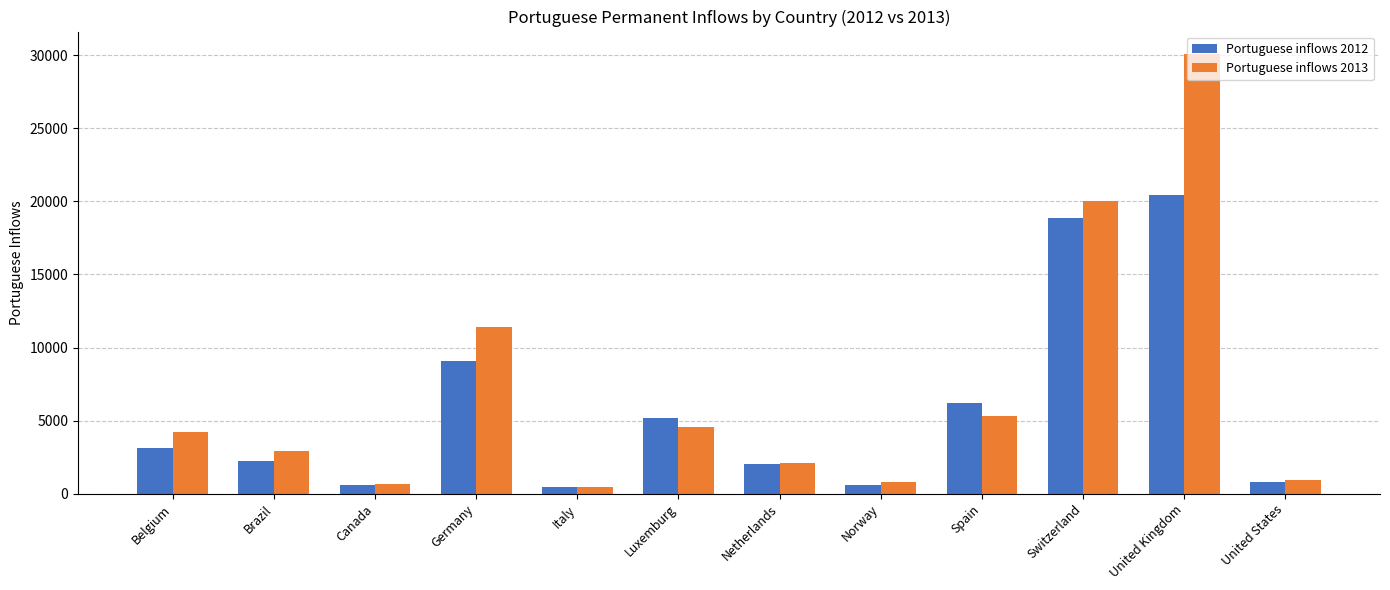

What is the difference between the second highest and minimum values in the Portuguese inflows 2012 series?

18440